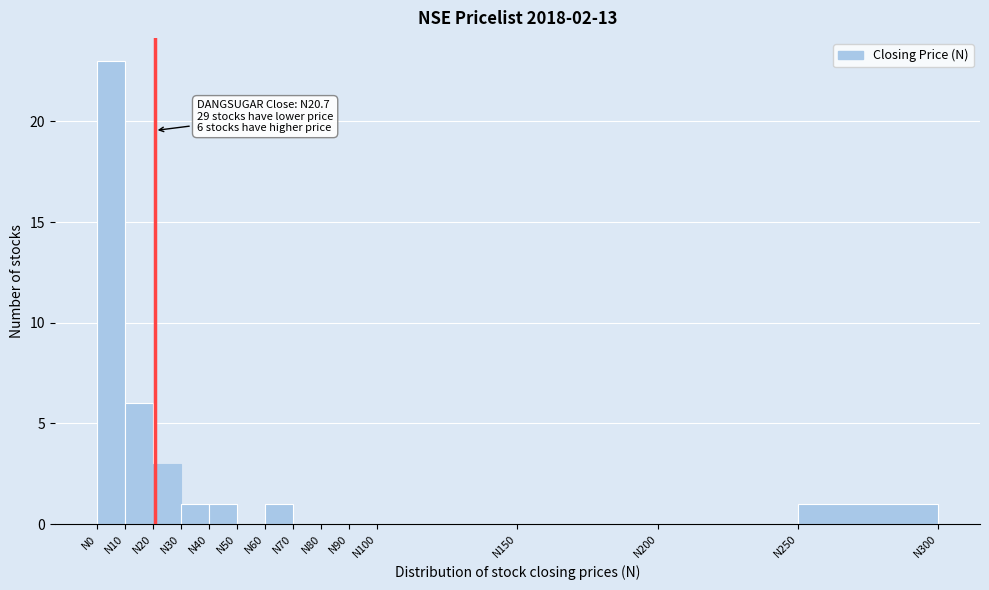

Which range on the x-axis has the tallest bar?

0 to 10